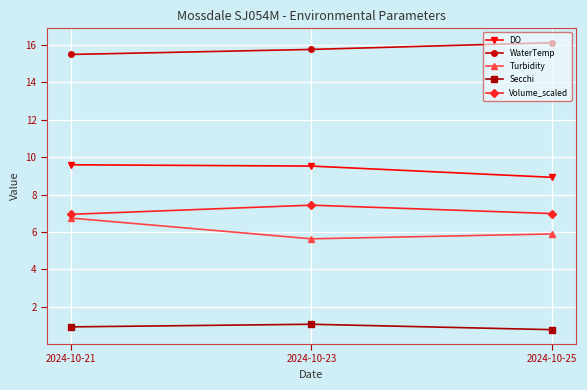

Is it true that Turbidity equals 5.9 at 2024-10-25?

True